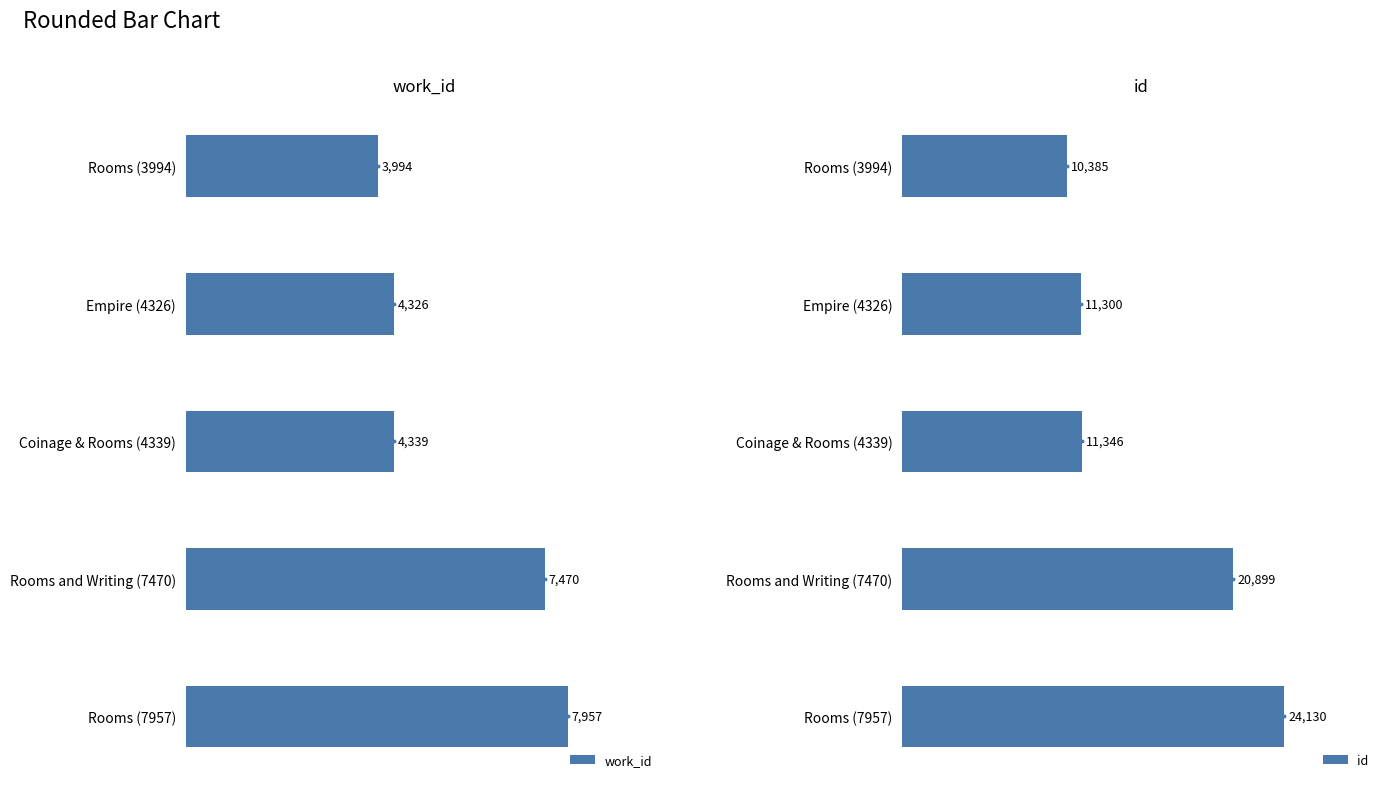

List the labels in order of id value, largest first.

Rooms (7957), Rooms and Writing (7470), Coinage & Rooms (4339), Empire (4326), Rooms (3994)